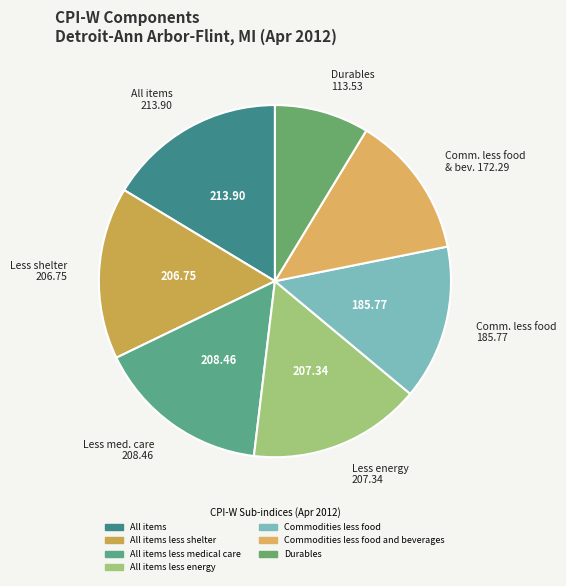

Is there any slice that represents more than half of the pie?

No